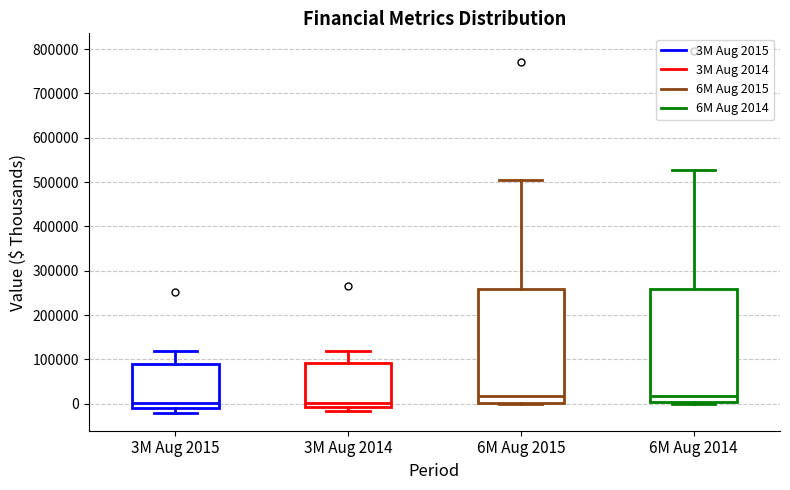

Reading left to right, read every box against the y-axis: the position of its median line, the range the box covers, and the ends of its whiskers. The values are not printed on the chart, so give them approximately, as read against the axis.

3M Aug 2015: median 0, box -10000 to 90000, whiskers -20000 to 120000
3M Aug 2014: median 0, box -10000 to 90000, whiskers -20000 to 120000
6M Aug 2015: median 20000, box 0 to 260000, whiskers 0 to 500000
6M Aug 2014: median 20000, box 0 to 260000, whiskers 0 (just below the box's lower edge) to 530000